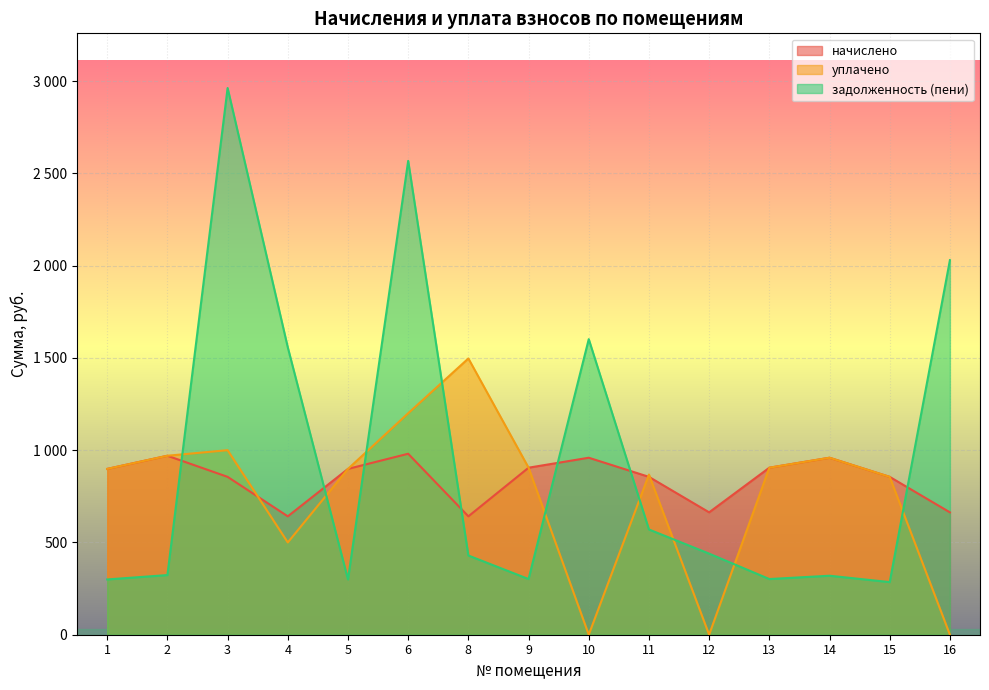

List the series in order of their overall mean, lowest first.

уплачено, начислено, задолженность (пени)